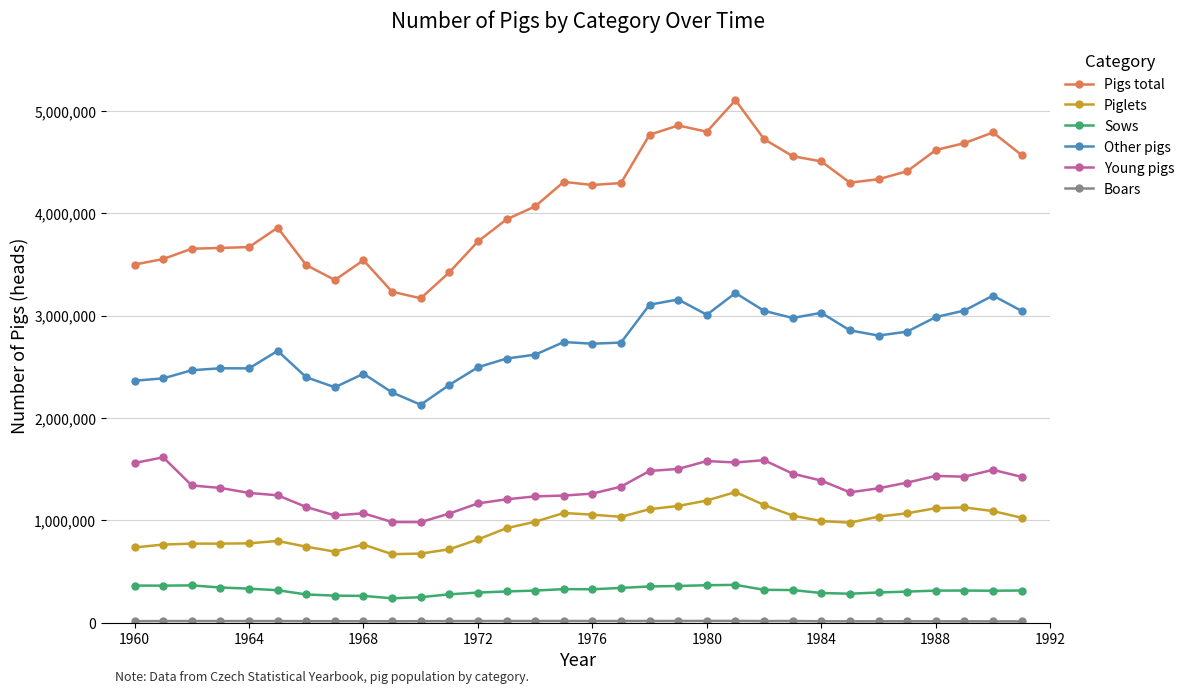

What is the maximum value shown in the chart?

5105489